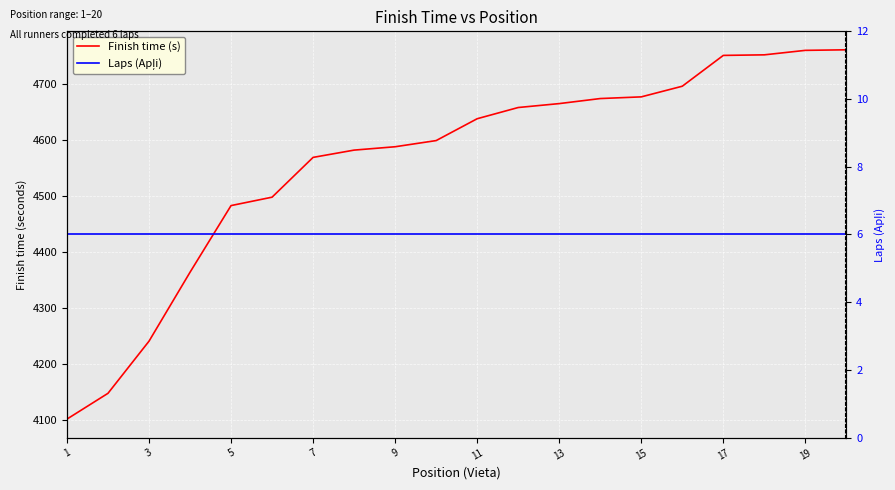

What are all the series names shown in the legend?

Finish time (s), Laps (Apļi)